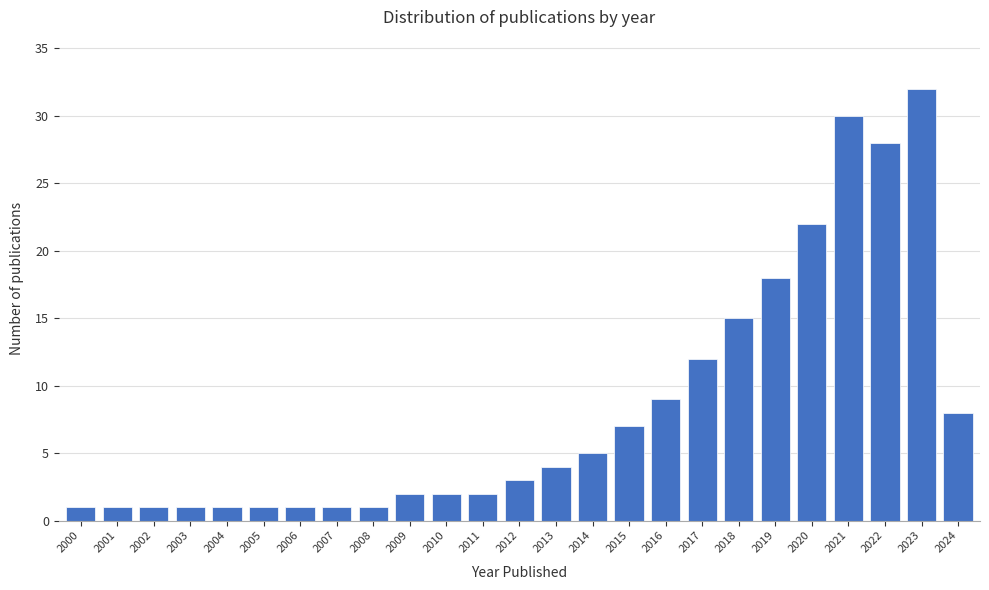

Reading left to right, list all the values displayed in this chart.

2000=1	2001=1	2002=1	2003=1	2004=1	2005=1	2006=1	2007=1	2008=1	2009=2	2010=2	2011=2	2012=3	2013=4	2014=5	2015=7	2016=9	2017=12	2018=15	2019=18	2020=22	2021=30	2022=28	2023=32	2024=8